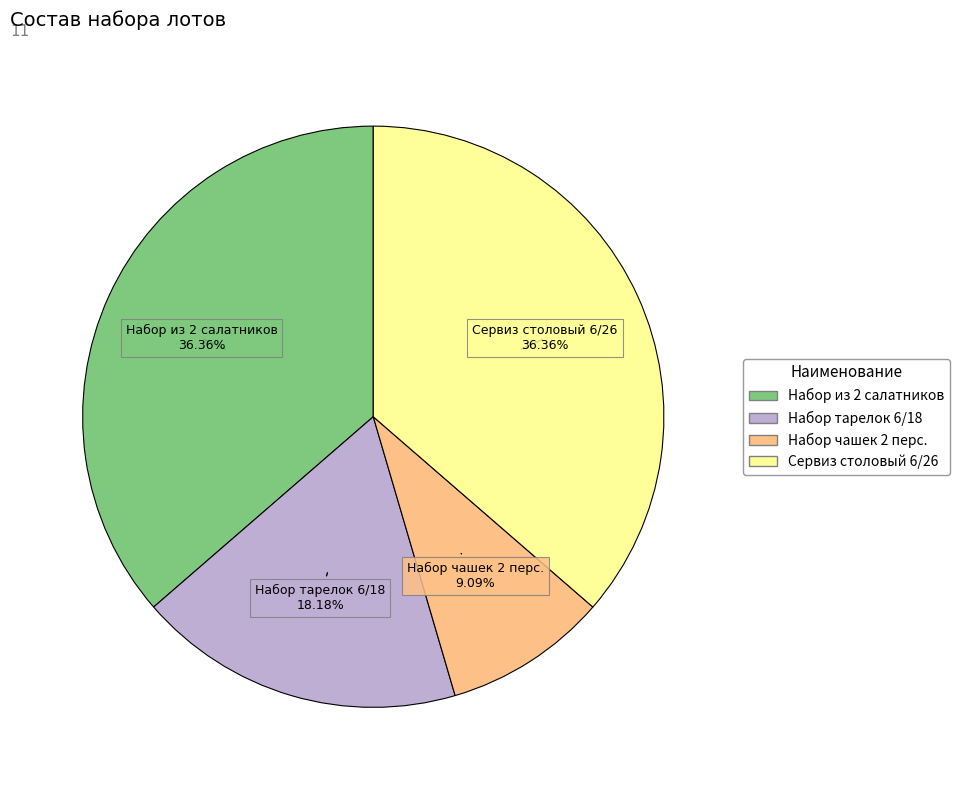

To the nearest percent, what is the average slice percentage?

25%